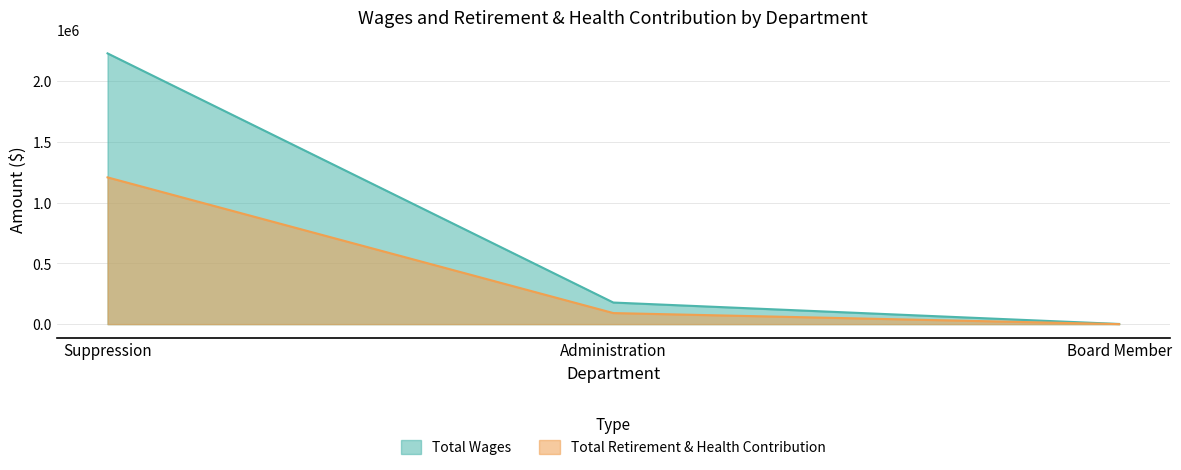

What is the value of the Total Wages point at the 2nd from the left?

177745